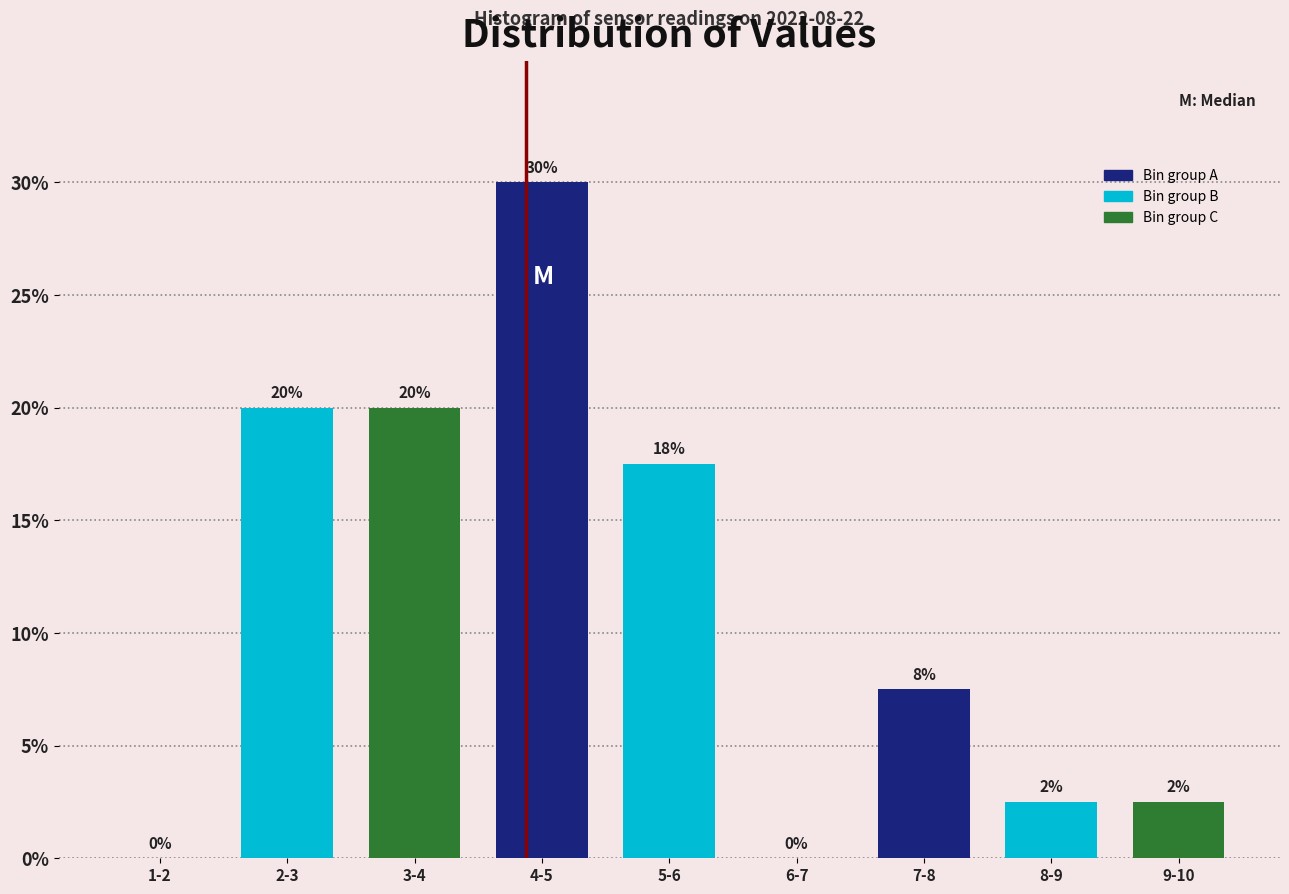

Which label corresponds to the largest value in the chart?

4-5